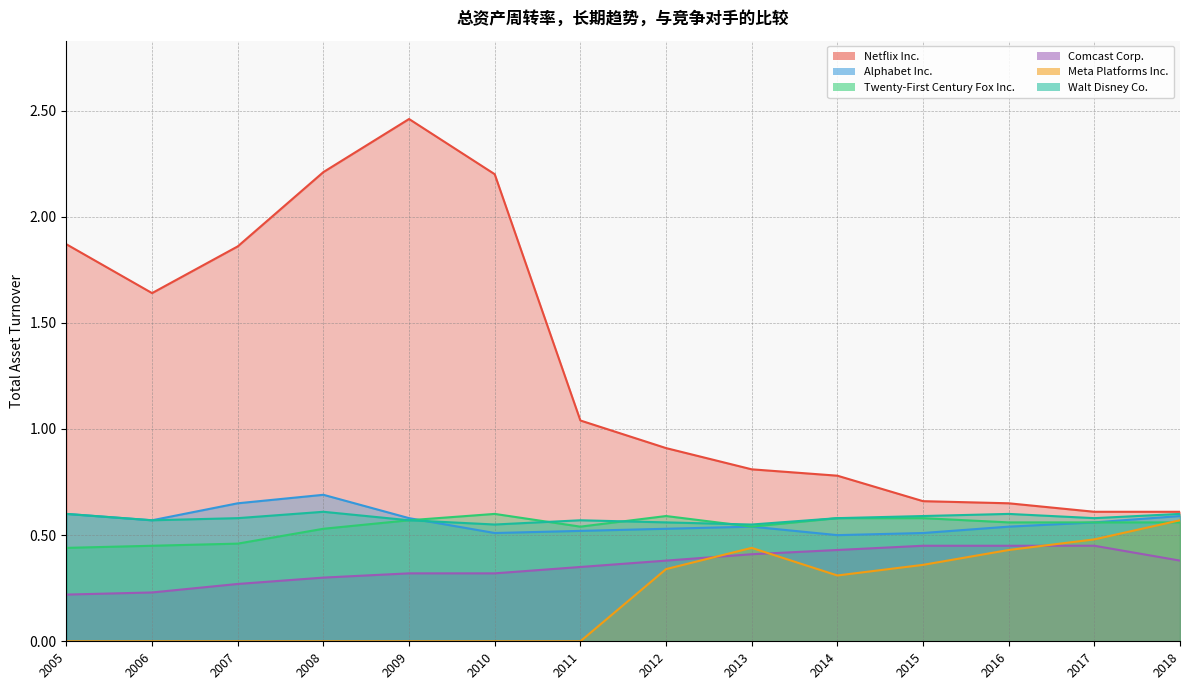

What is the sum of all Twenty-First Century Fox Inc. values?

7.6